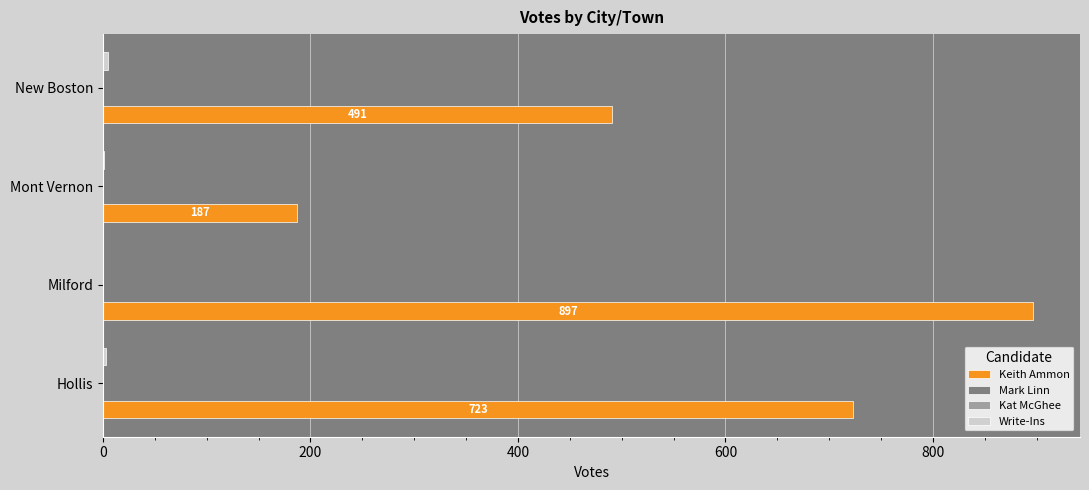

What is the value of the Kat McGhee bar at the 4th from the left?

0.2